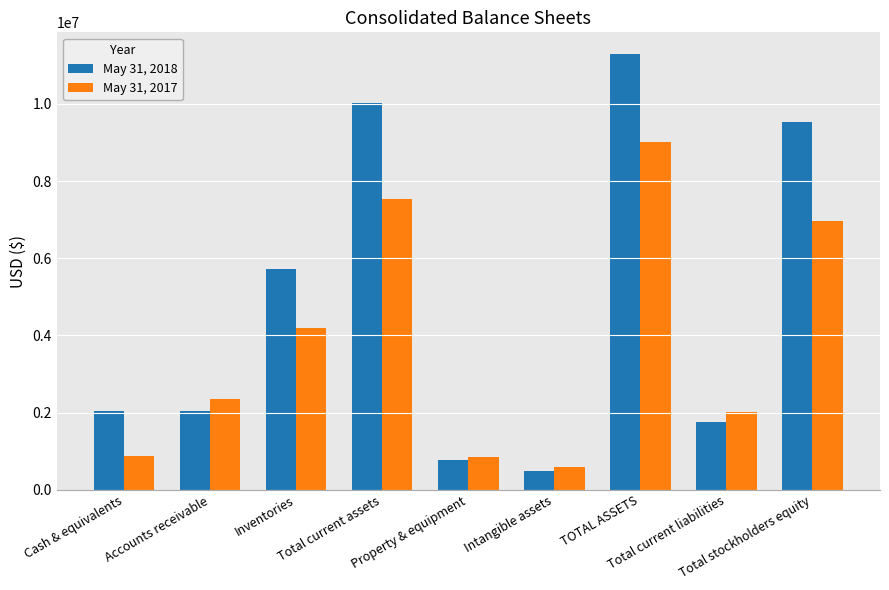

What is the minimum value for May 31, 2017?

601351